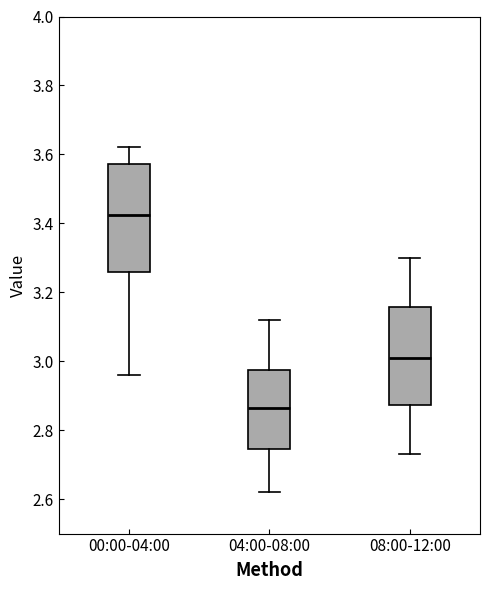

Which box has the lowest median line?

04:00-08:00